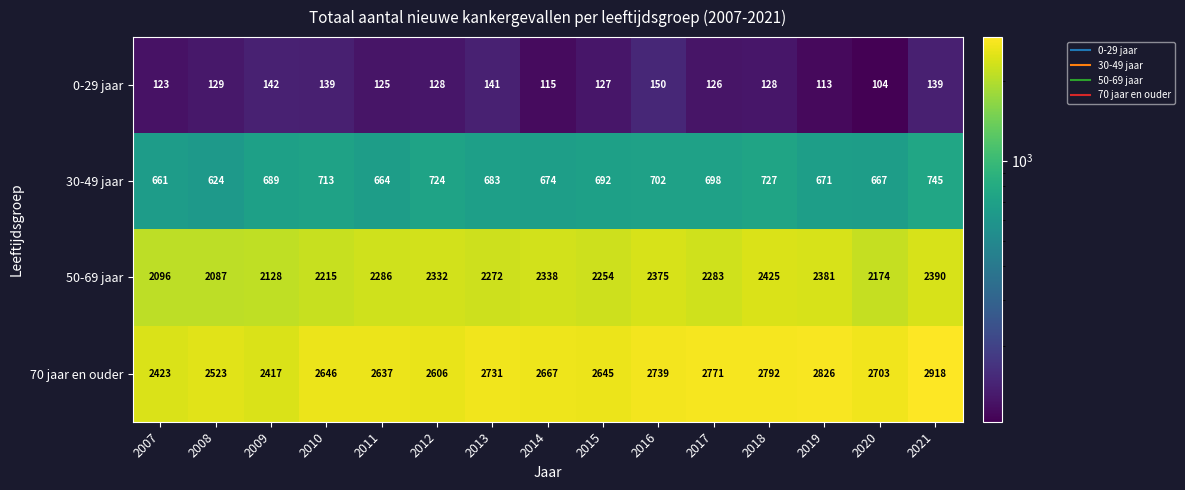

At 2013, list the series in order from largest to smallest.

70 jaar en ouder, 50-69 jaar, 30-49 jaar, 0-29 jaar